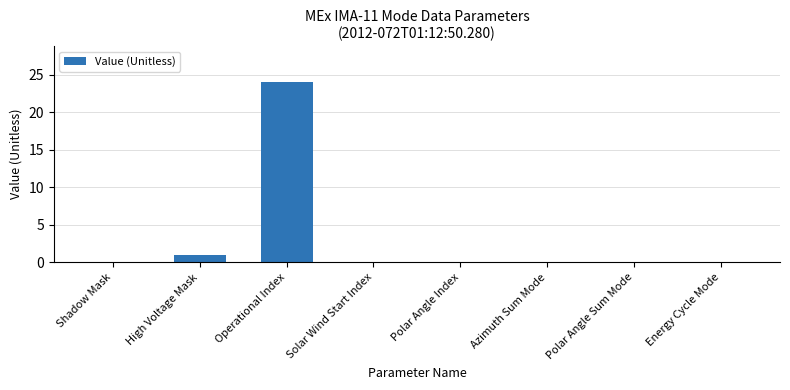

What is the maximum value shown in the chart?

24